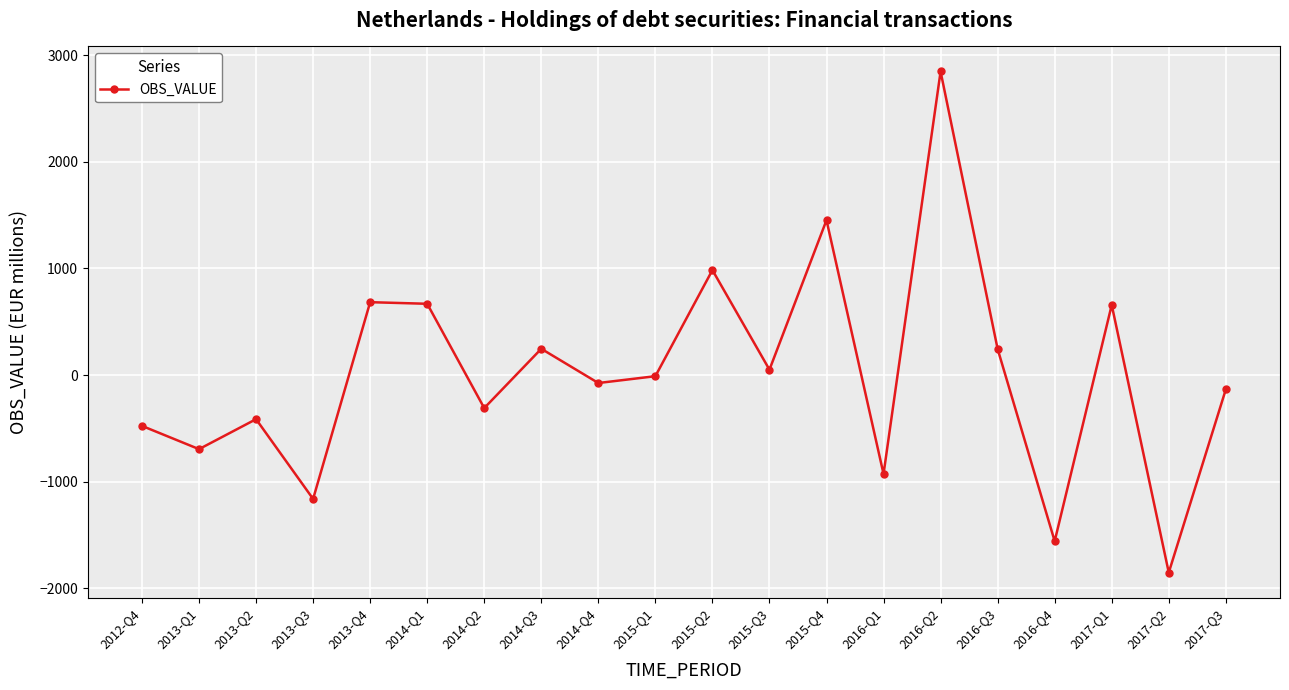

What is the difference between the maximum and minimum values?

4698